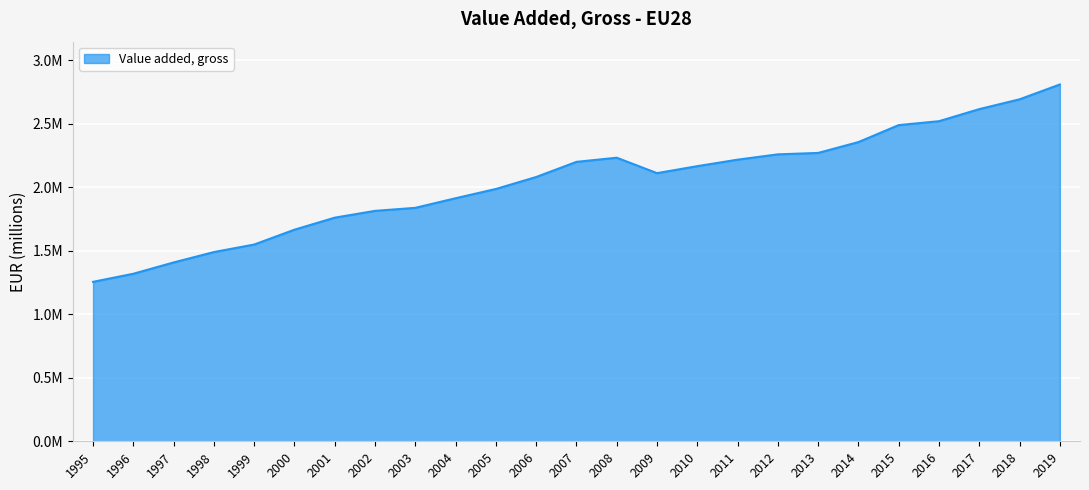

Does the chart have visible grid lines?

Yes